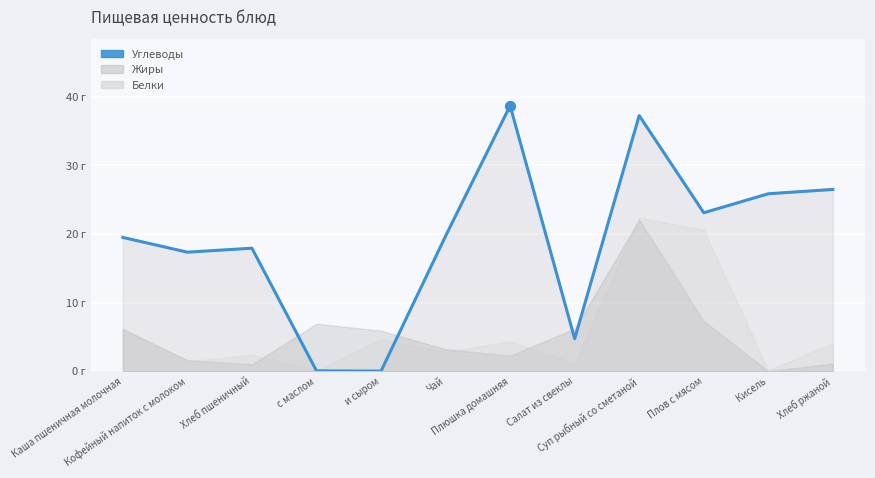

Is the value of Белки at Каша пшеничная молочная greater than the value of Углеводы at с маслом?

Yes